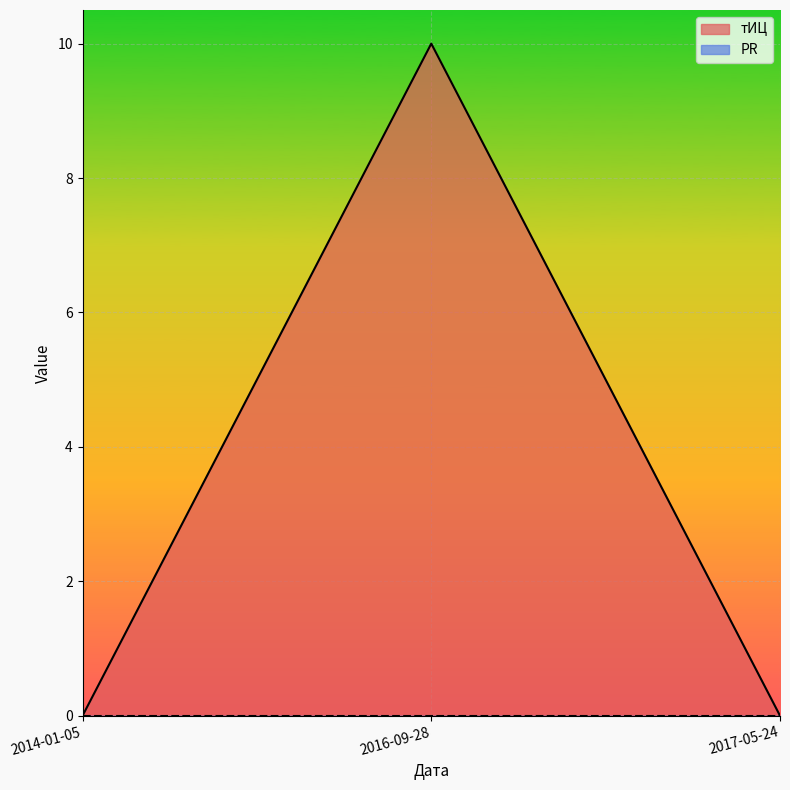

Reading left to right, list all the values displayed in this chart.

0	10	0